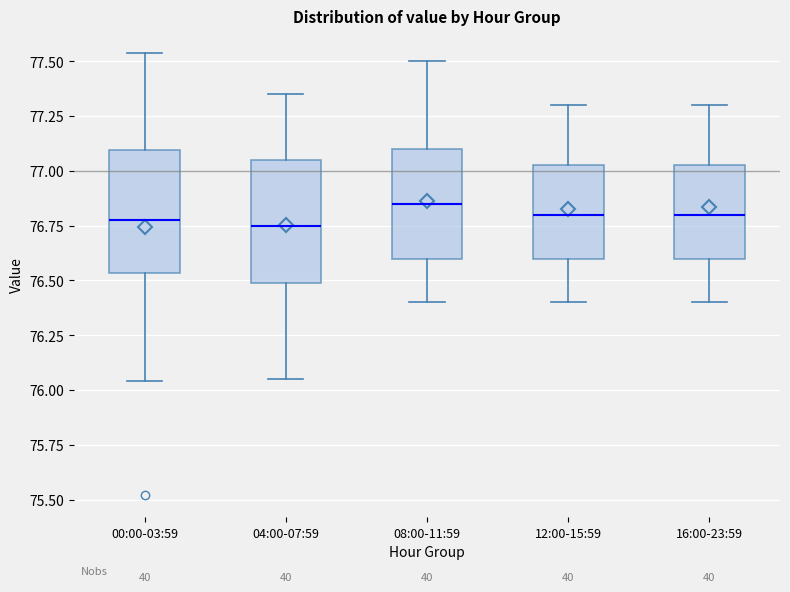

Reading left to right, read every box against the y-axis: the position of its median line, the range the box covers, and the ends of its whiskers. The values are not printed on the chart, so give them approximately, as read against the axis.

00:00-03:59: median 76.80, box 76.55 to 77.10, whiskers 76.05 to 77.55
04:00-07:59: median 76.75, box 76.50 to 77.05, whiskers 76.05 to 77.35
08:00-11:59: median 76.85, box 76.60 to 77.10, whiskers 76.40 to 77.50
12:00-15:59: median 76.80, box 76.60 to 77.05, whiskers 76.40 to 77.30
16:00-23:59: median 76.80, box 76.60 to 77.05, whiskers 76.40 to 77.30